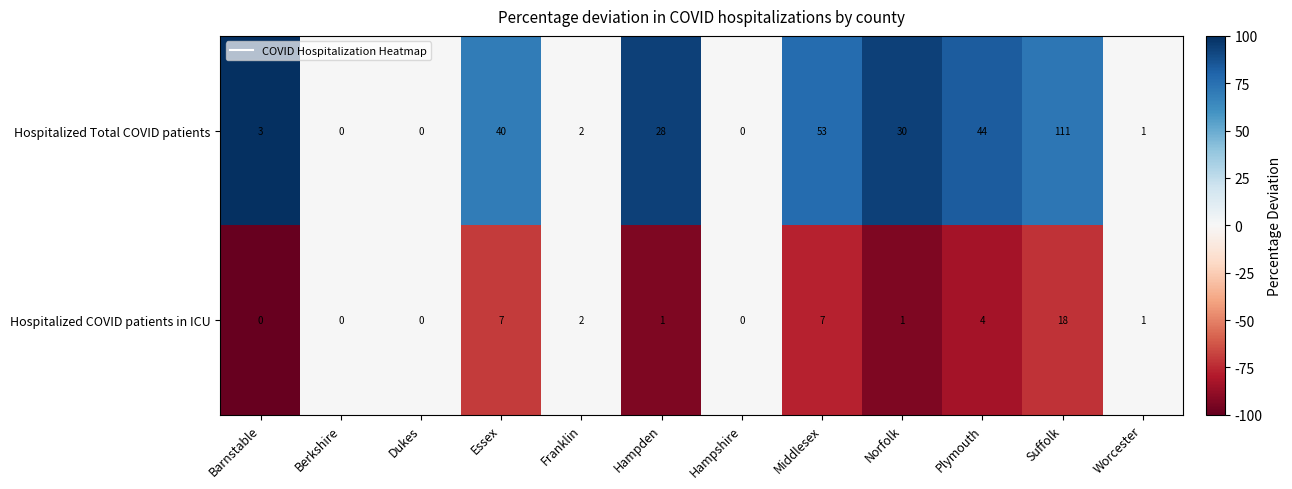

What is the sum of all Hospitalized Total COVID patients values?

312